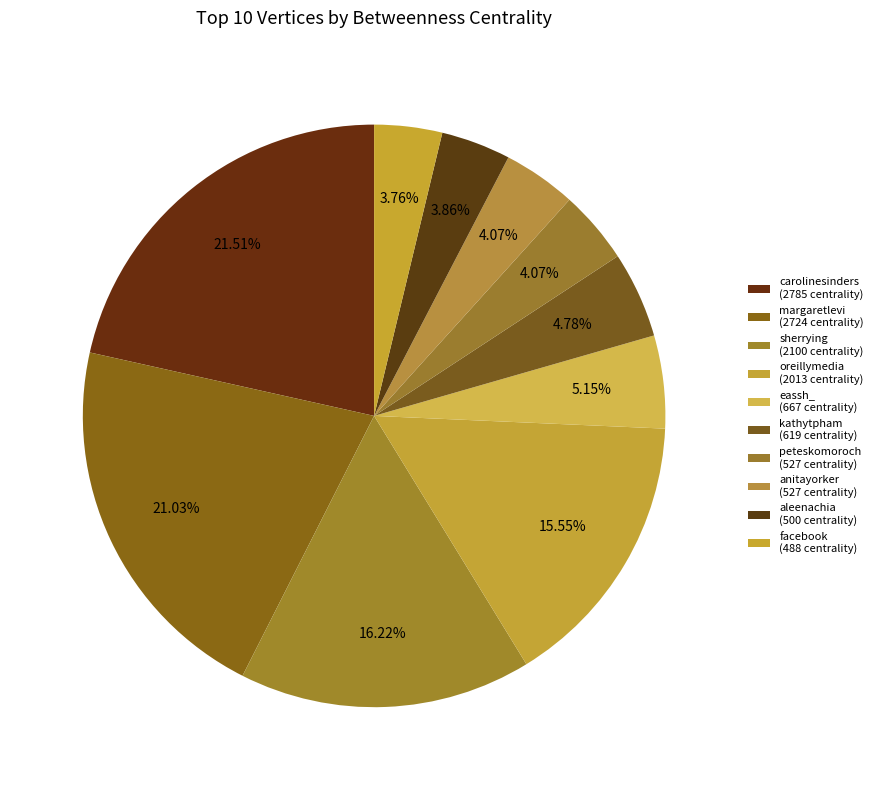

How many slices are in this pie chart?

10